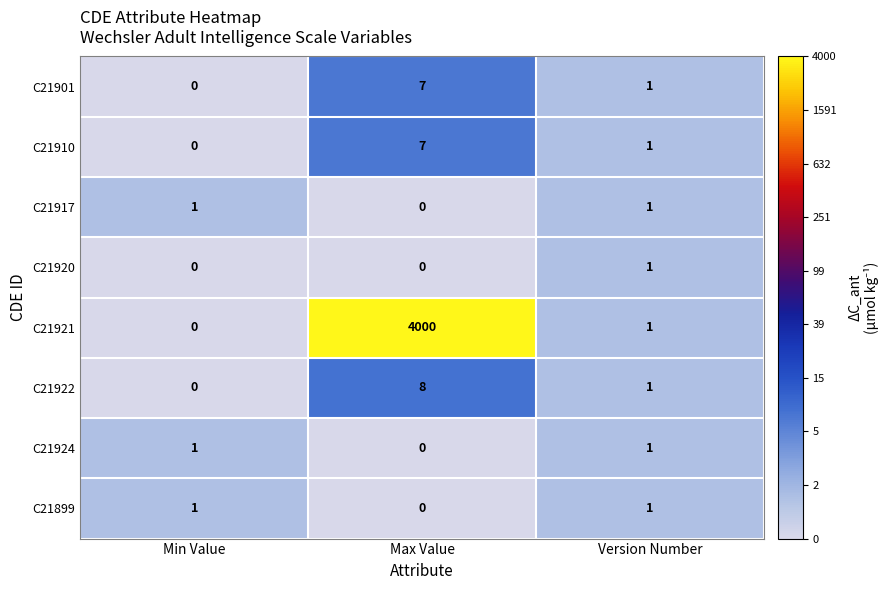

At which label is C21917 closest to 0?

Max Value